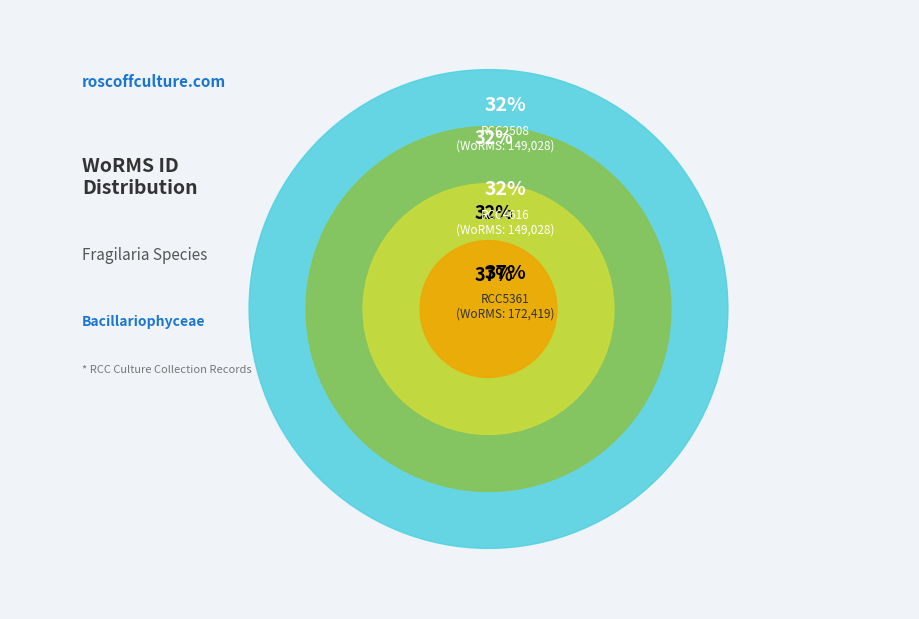

What is the change in value from RCC2508 to RCC5361?

+23391